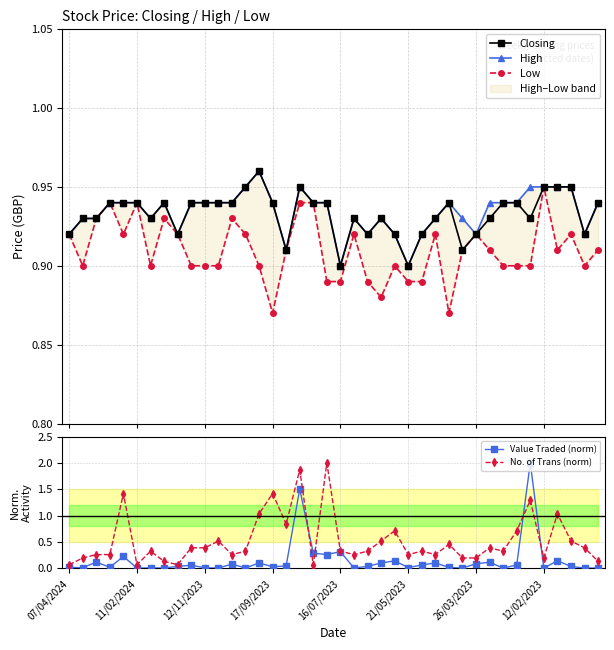

True or false: No. of Trans (norm) has a value of 0.0 at 18.

False